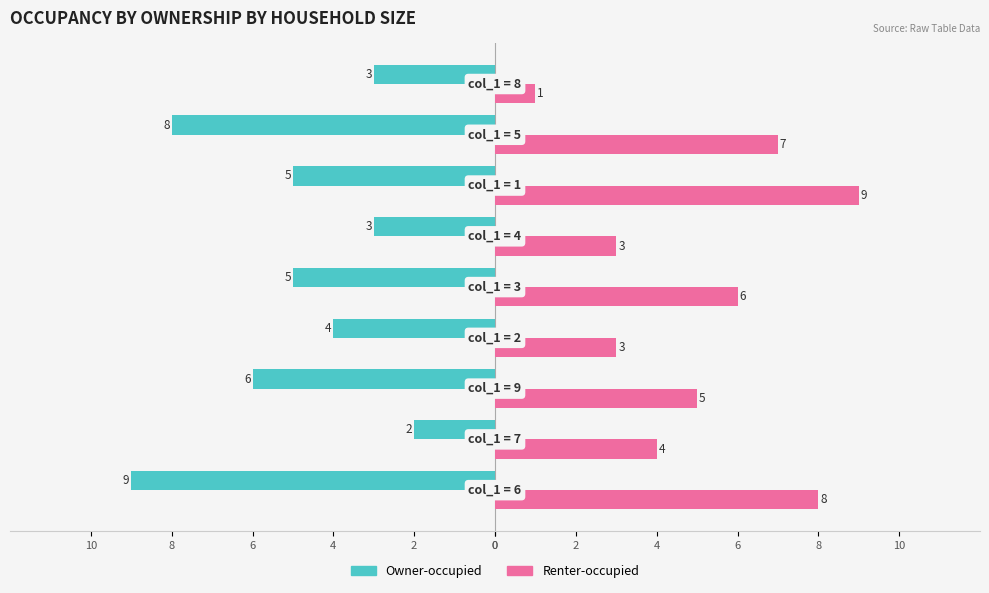

What are all the series names shown in the legend?

Owner-occupied, Renter-occupied